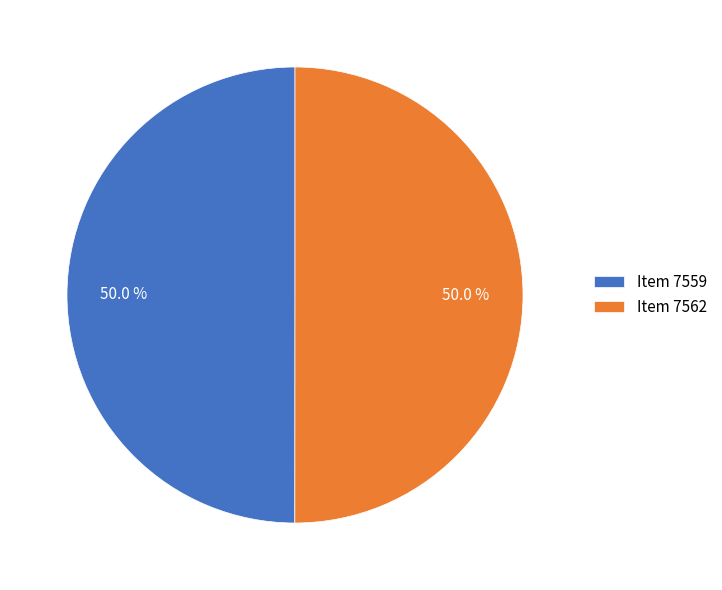

True or false: Item 7562 accounts for 56% of the total.

False